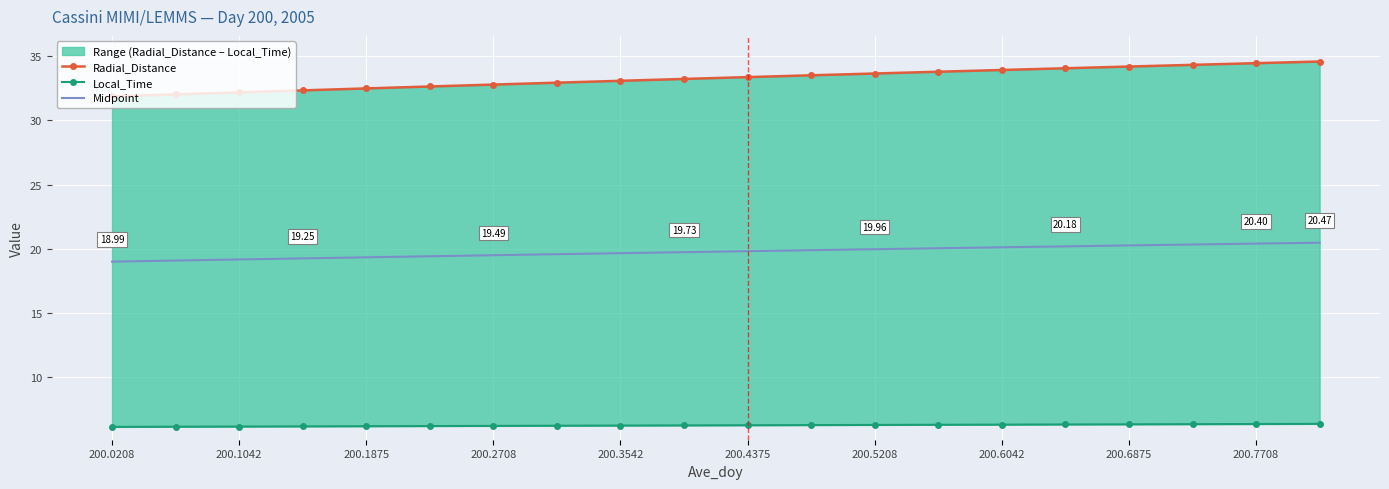

True or false: Radial_Distance and Midpoint cross at least once.

False